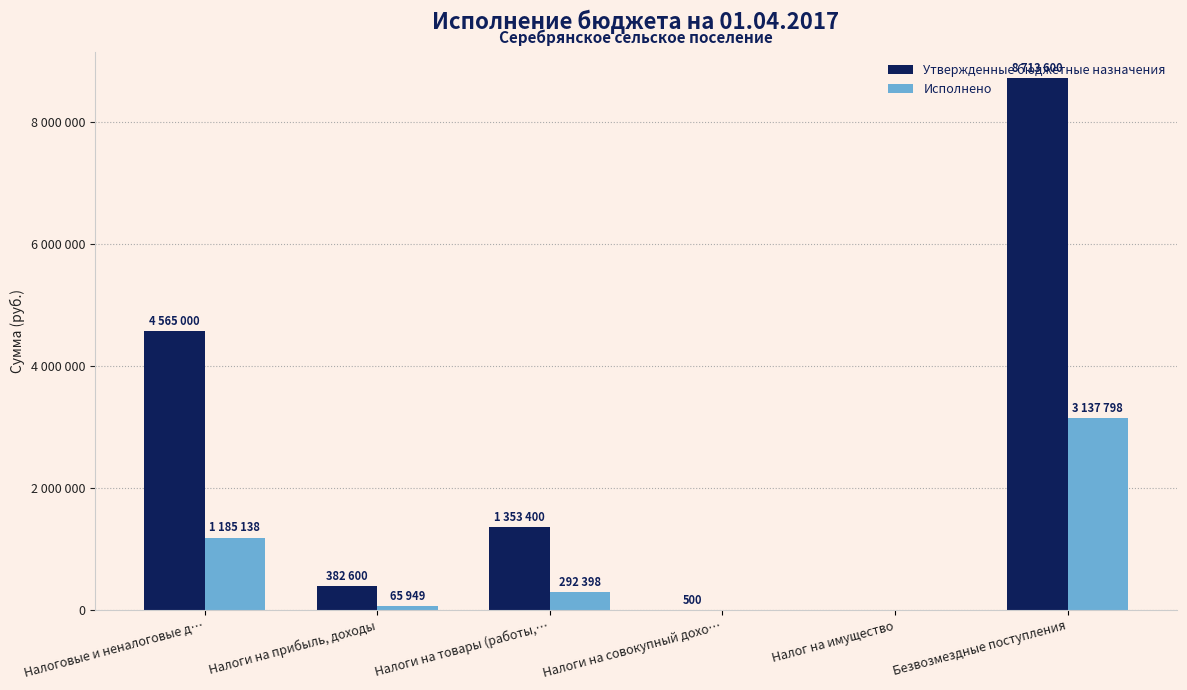

What is the highest value of the Исполнено series?

3137798.1